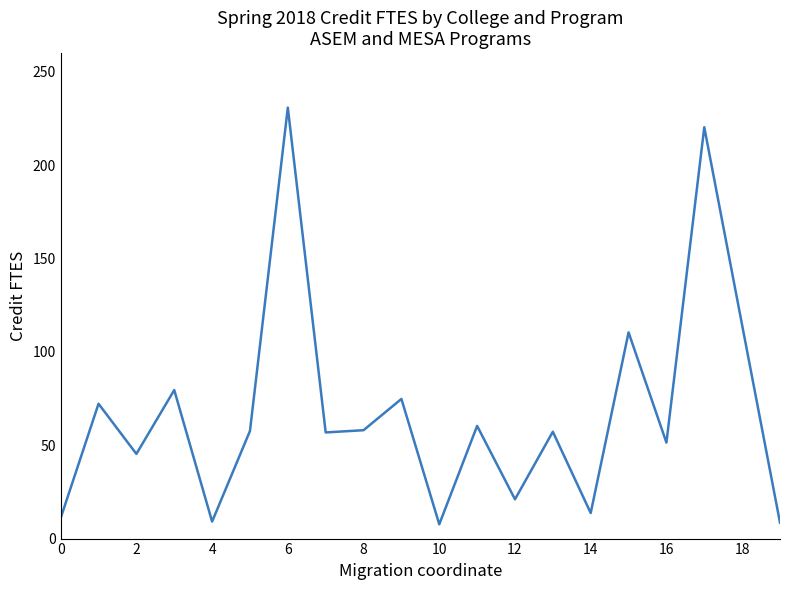

What is the minimum value shown in the chart?

7.7